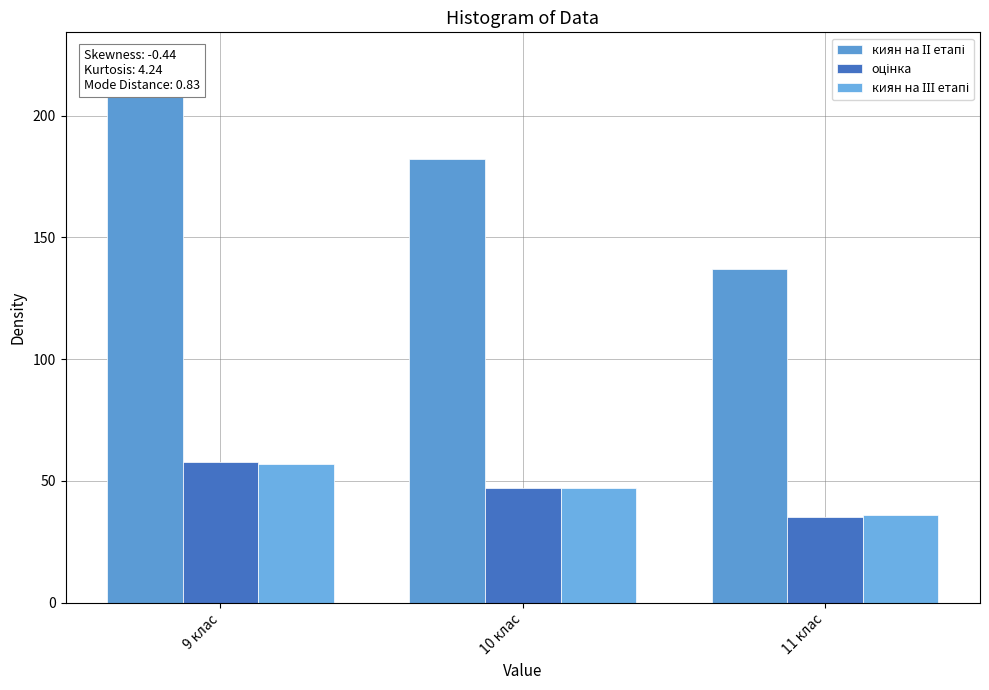

At which category is the sum across all series the highest?

9 клас